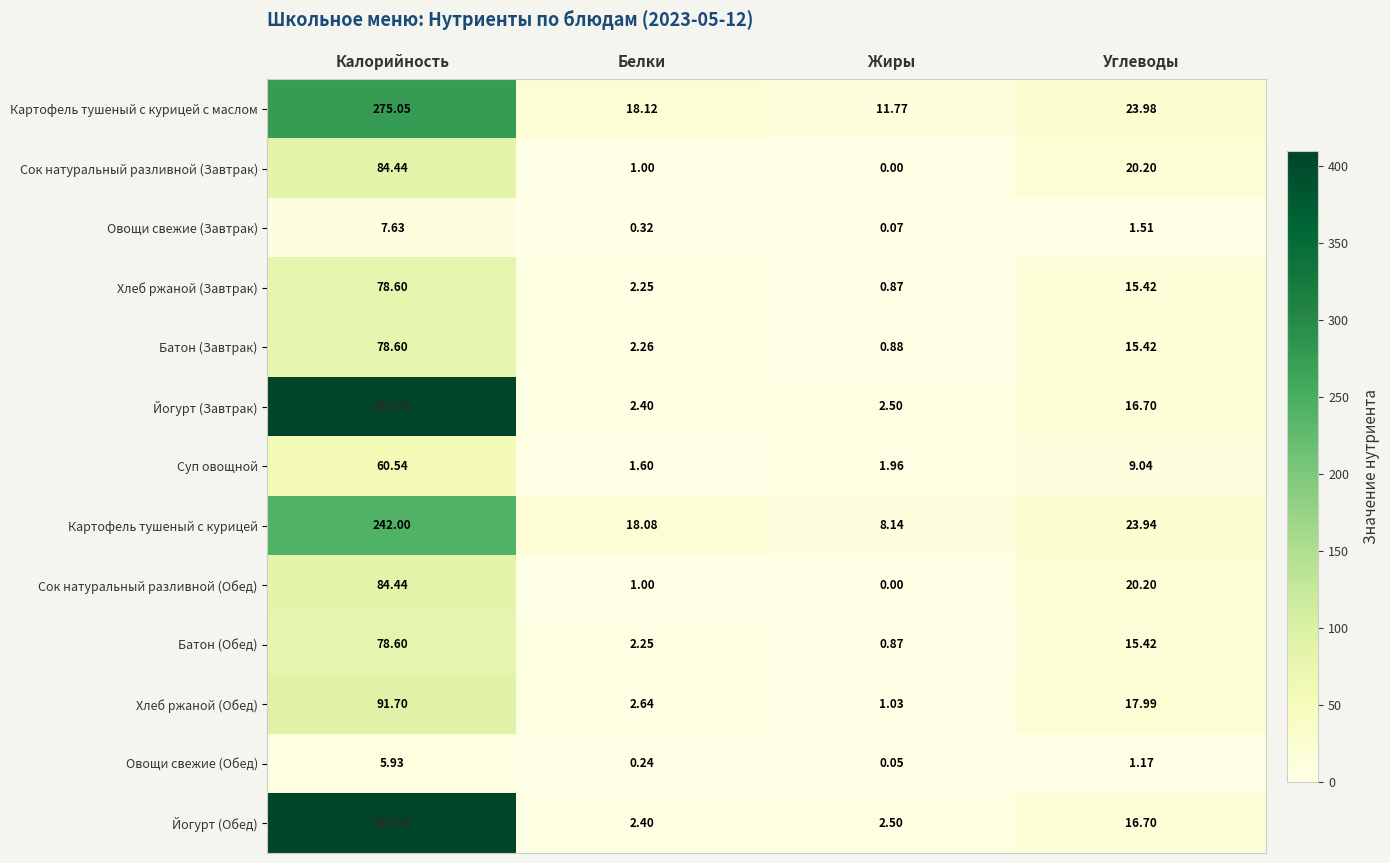

Is the value of Батон (Завтрак) at Калорийность greater than the value of Суп овощной at Белки?

Yes